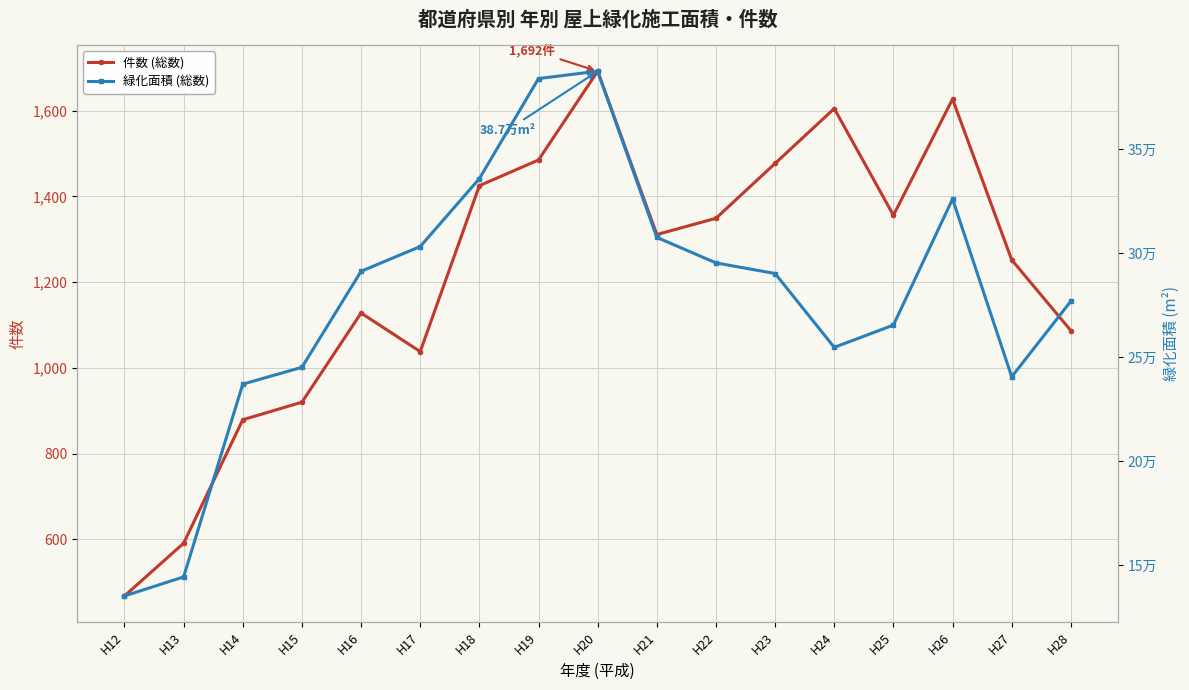

Which series has the widest spread of values?

緑化面積 (総数)